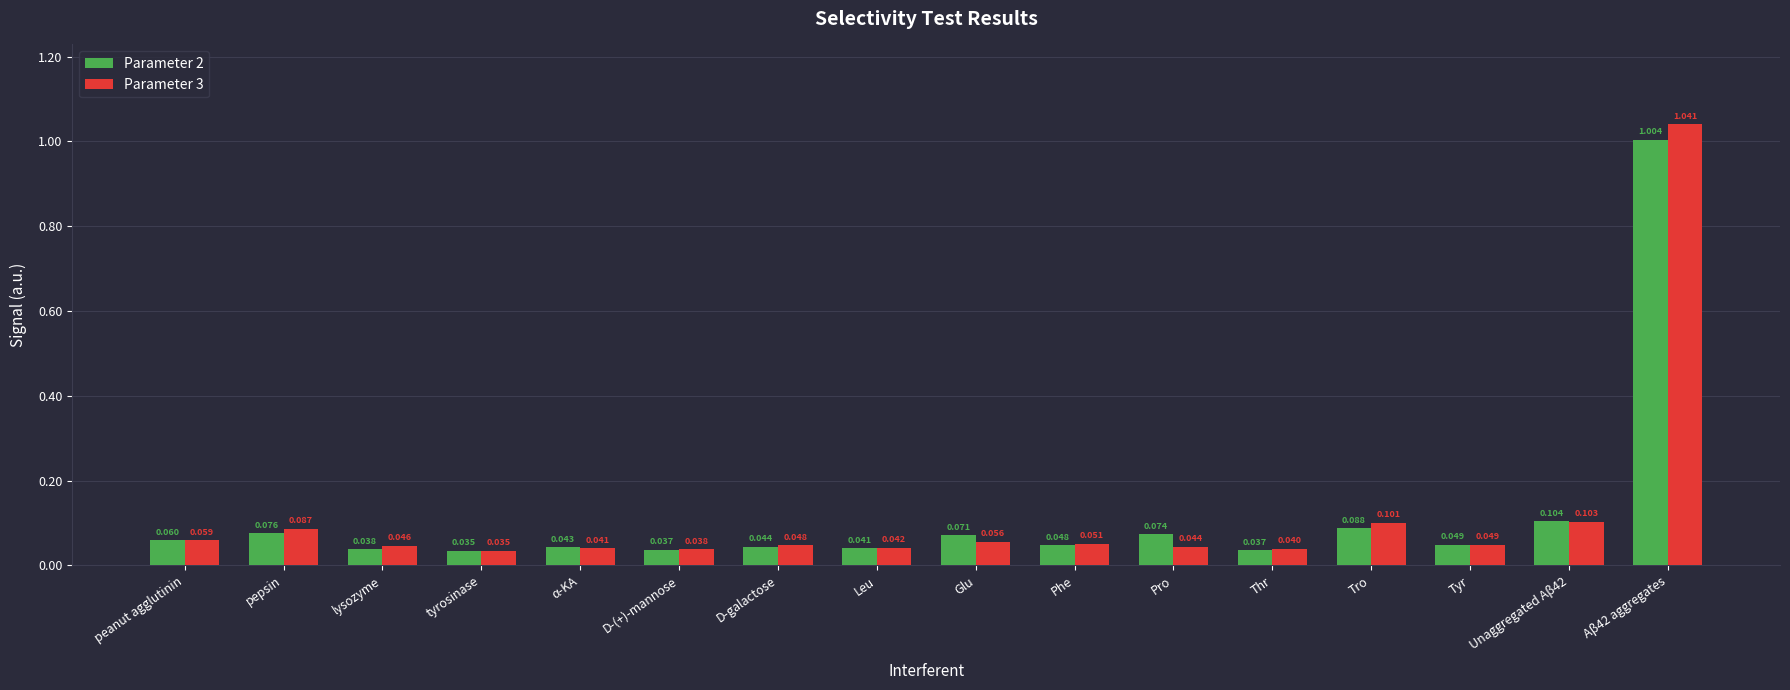

Which label corresponds to the largest value in the chart?

Aβ42 aggregates